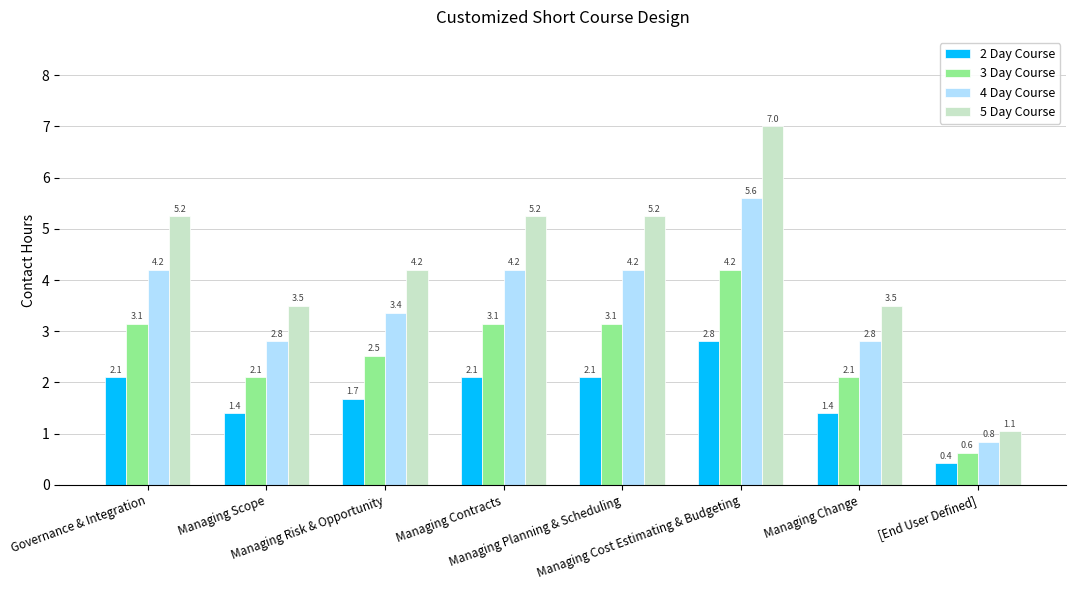

What is the label of the 8th bar from the left?

[End User Defined]